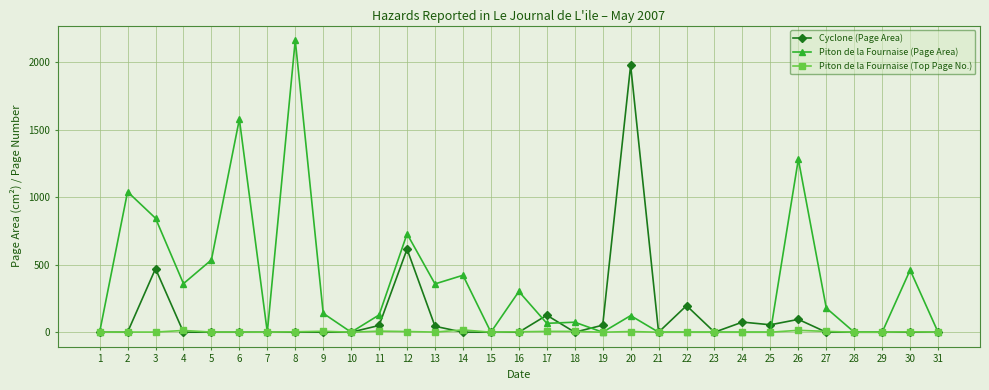

What is the highest value of the Piton de la Fournaise (Page Area) series?

2165